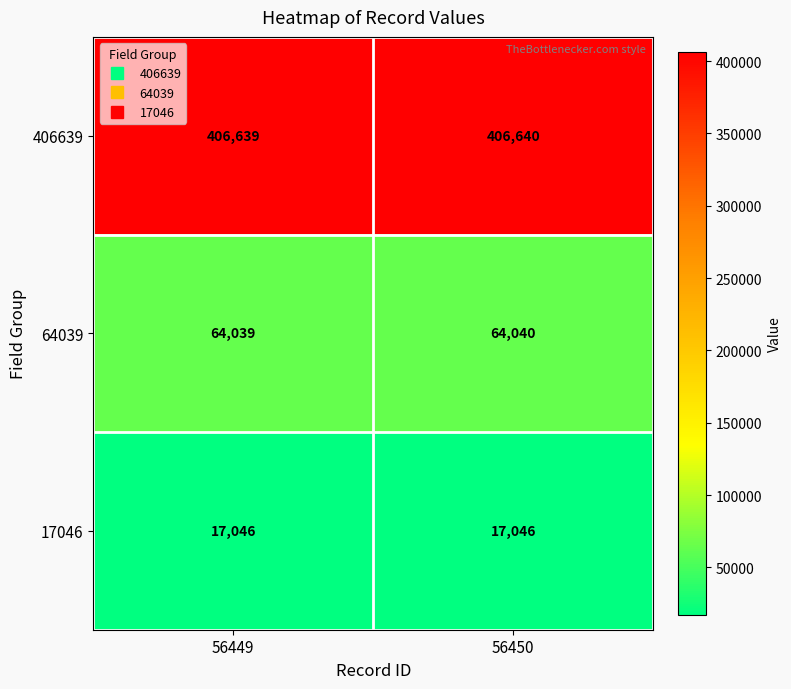

What is the average value of the 64039 series?

64040